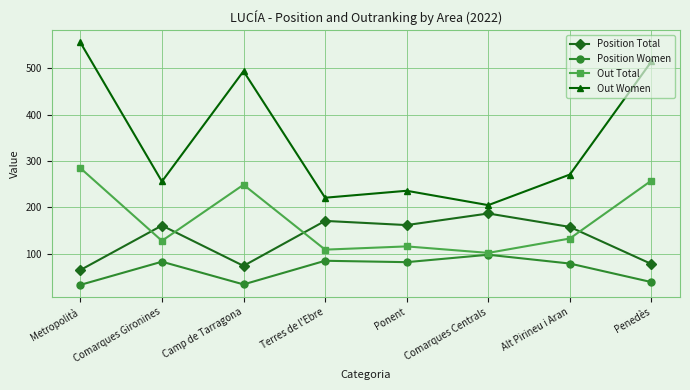

What is the label of the 1st point from the left?

Metropolità